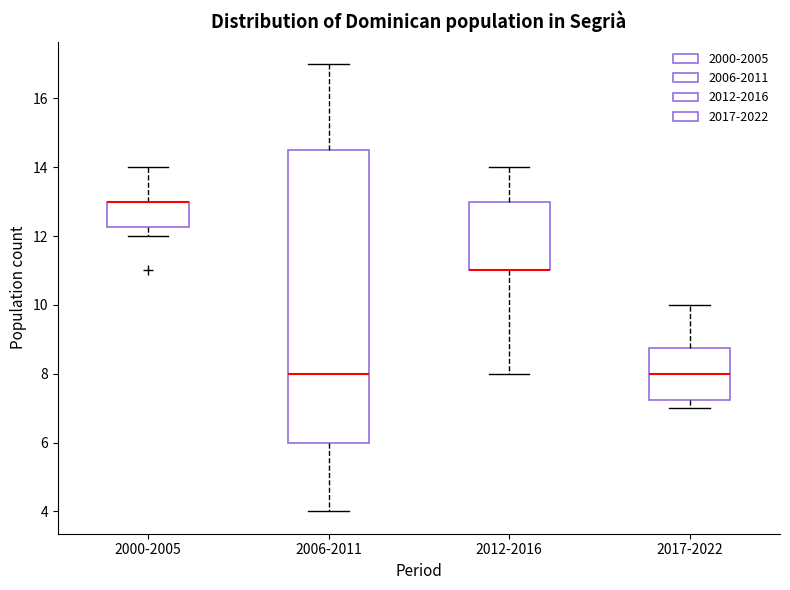

Reading left to right, transcribe this box plot: for each box, give where its median line is, the range the box spans, and where its two whiskers end, as read against the y-axis. The values are not printed on the chart, so give them approximately, as read against the axis.

2000-2005: median 13.0 (drawn on the box's upper edge), box 12.2 to 13.0, whiskers 12.0 to 14.0
2006-2011: median 8.0, box 6.0 to 14.6, whiskers 4.0 to 17.0
2012-2016: median 11.0 (drawn on the box's lower edge), box 11.0 to 13.0, whiskers 8.0 to 14.0
2017-2022: median 8.0, box 7.2 to 8.8, whiskers 7.0 to 10.0